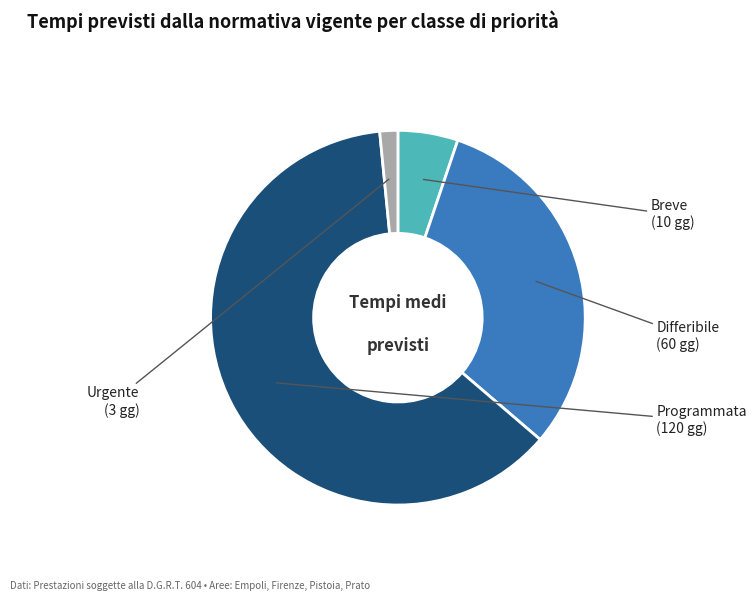

Is there any slice that represents more than half of the pie?

Yes